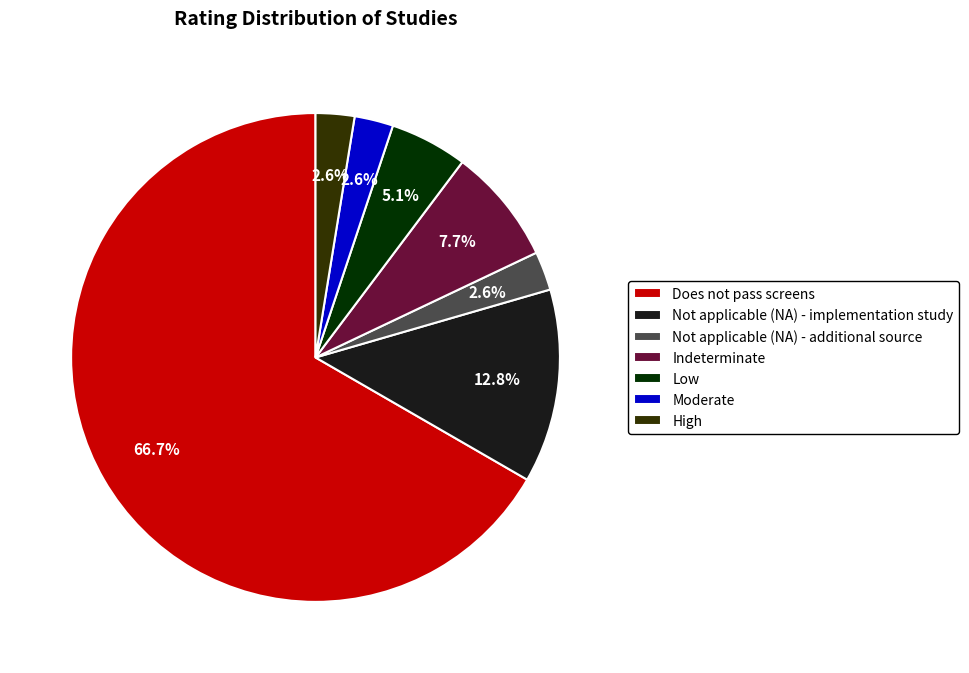

What is the largest slice in the pie chart?

Does not pass screens